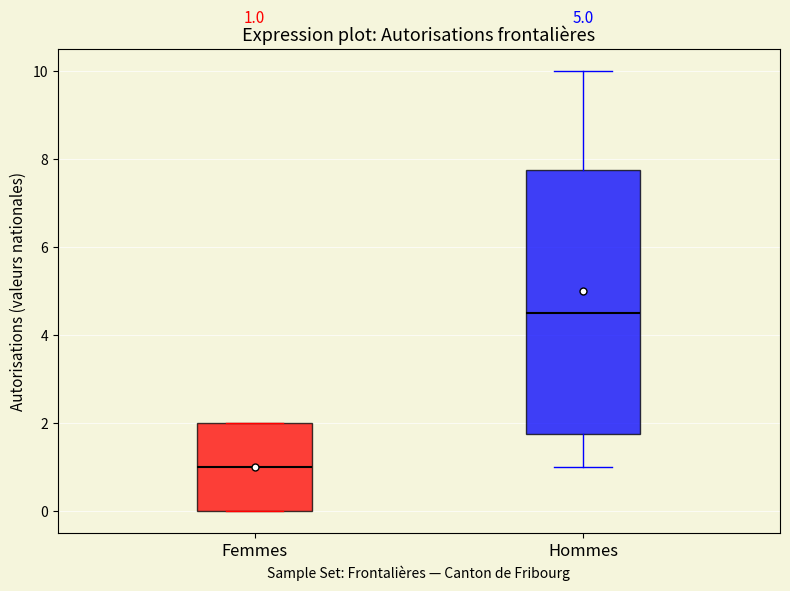

Which box is the tallest, from its lower edge to its upper edge?

Hommes